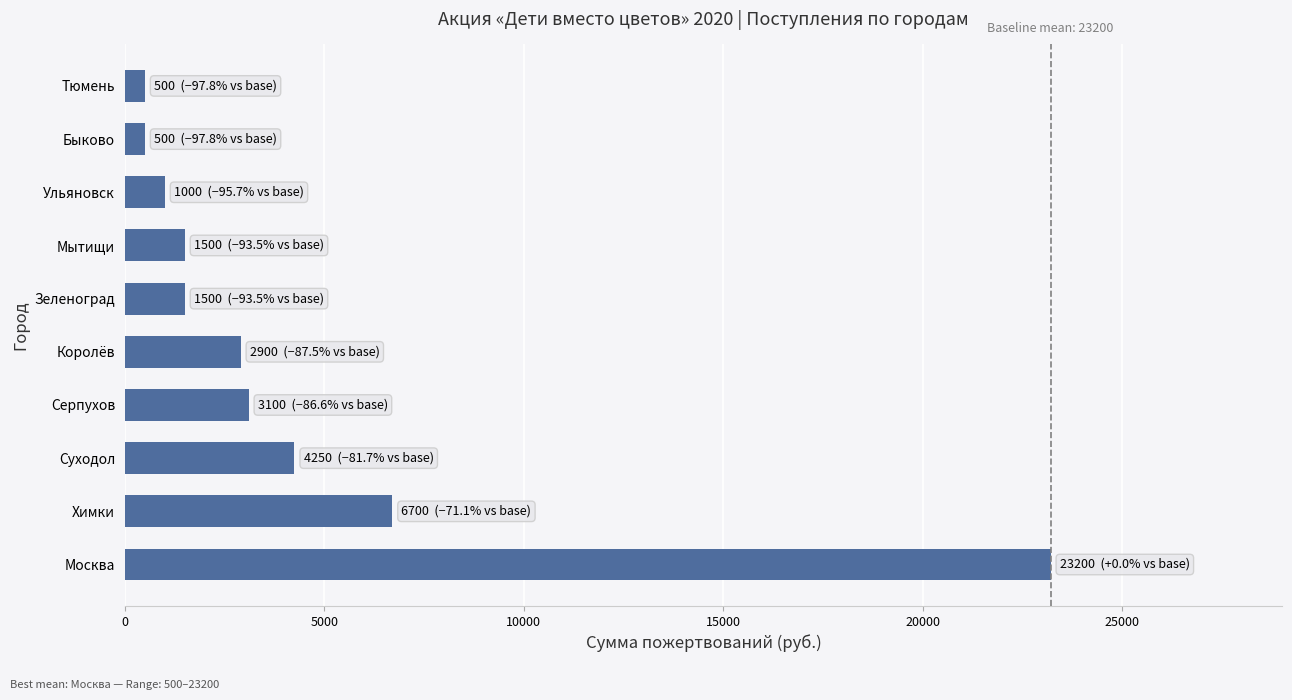

Is it true that the value at Суходол is 7335?

False